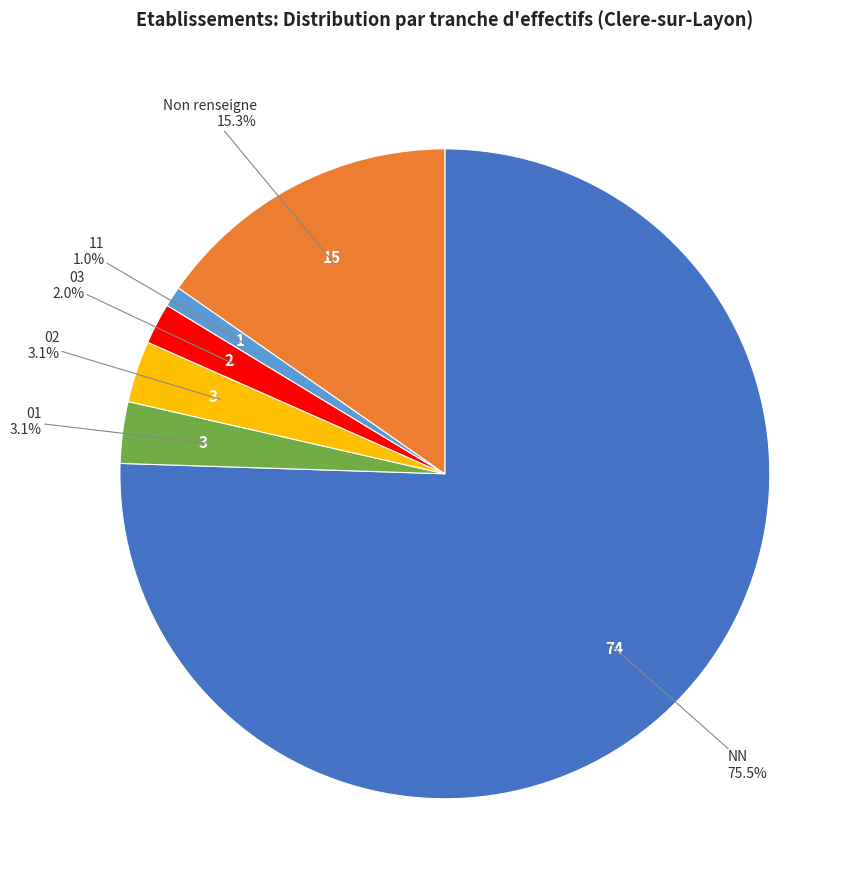

How many slices are in this pie chart?

6